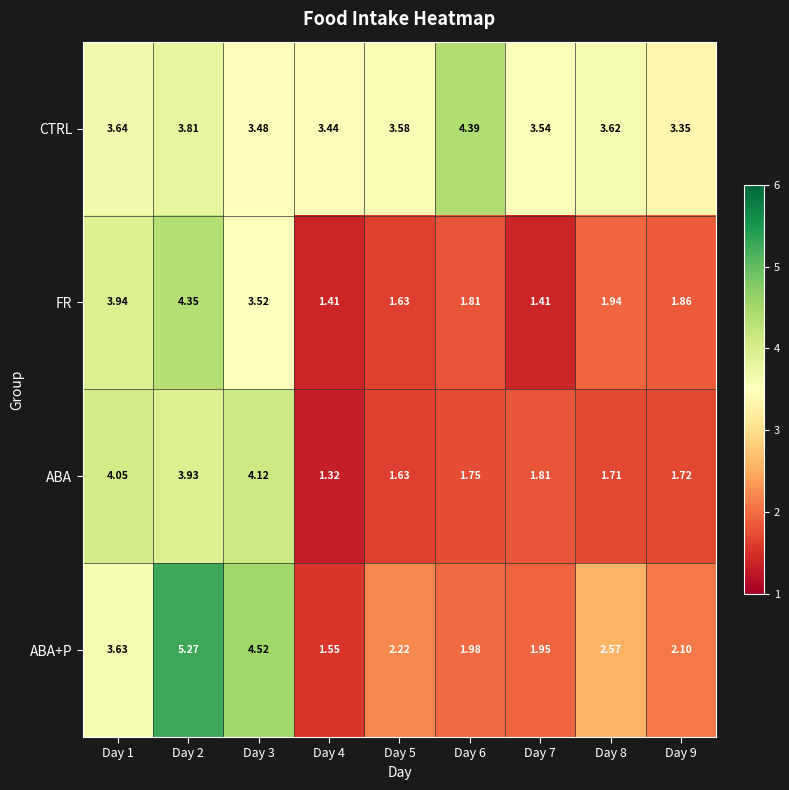

Rank the series by their maximum value, from highest to lowest.

ABA+P, CTRL, FR, ABA